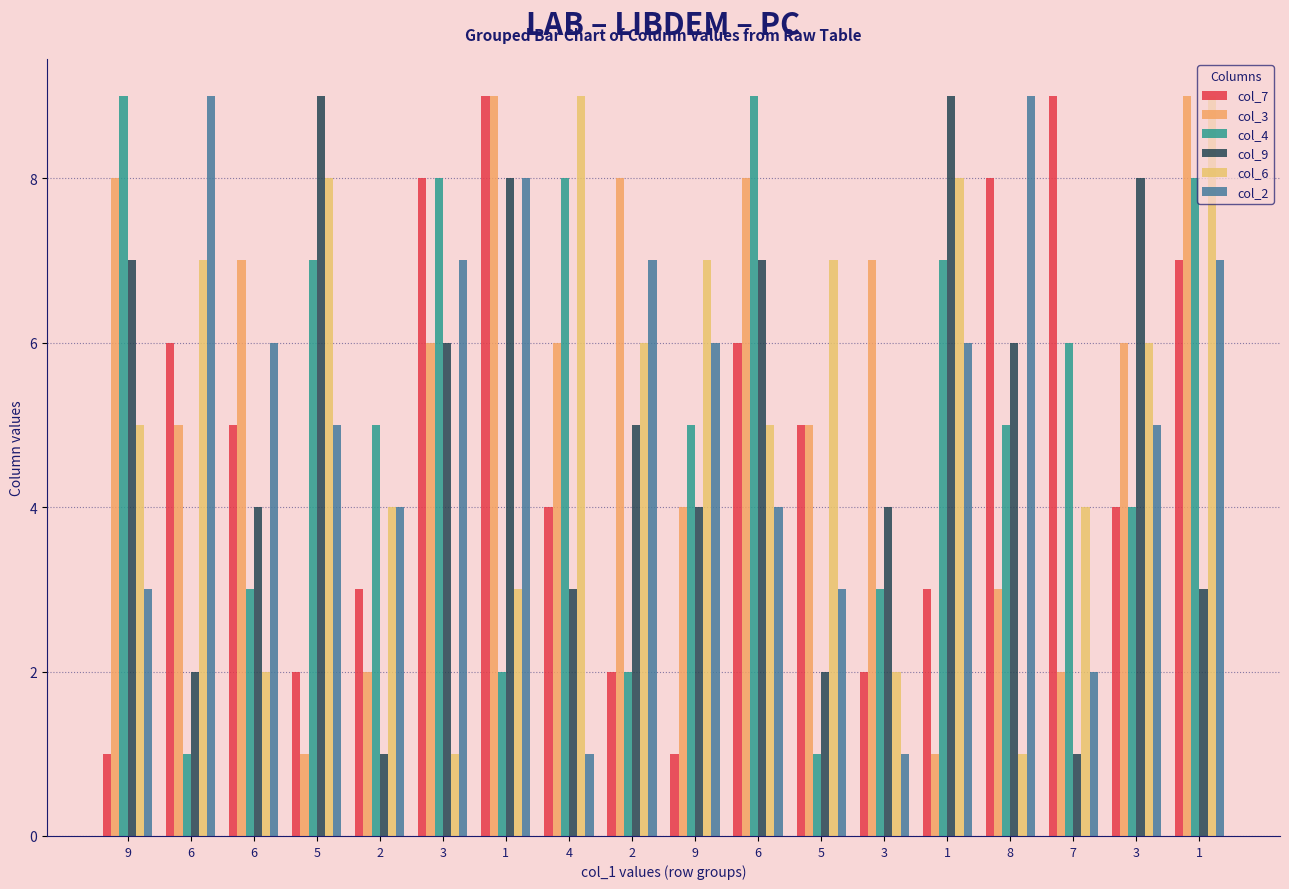

Count the col_7 values in the range 2 to 7.

12